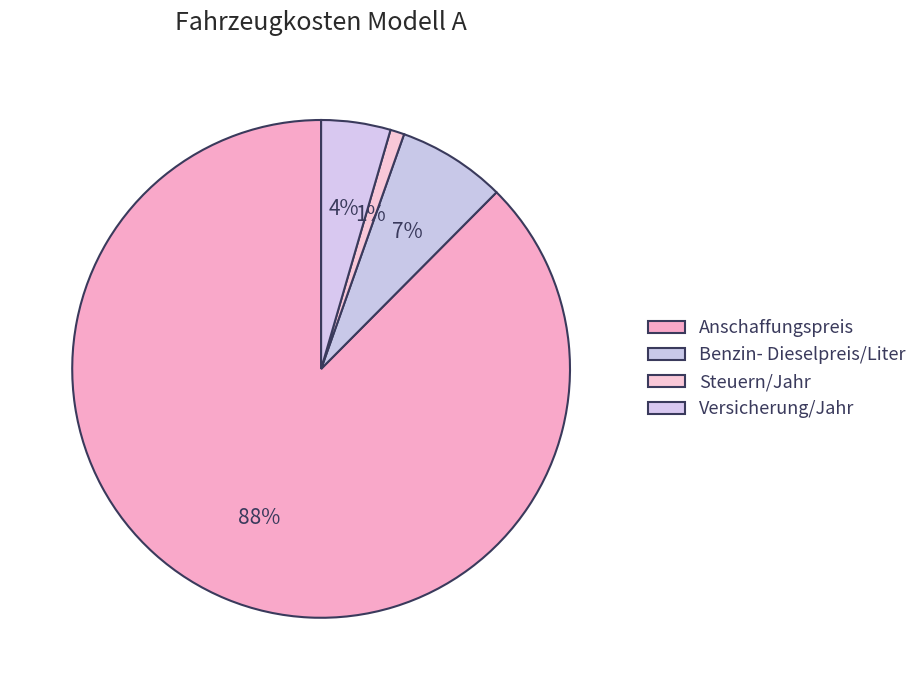

How many segments does this pie chart have?

4